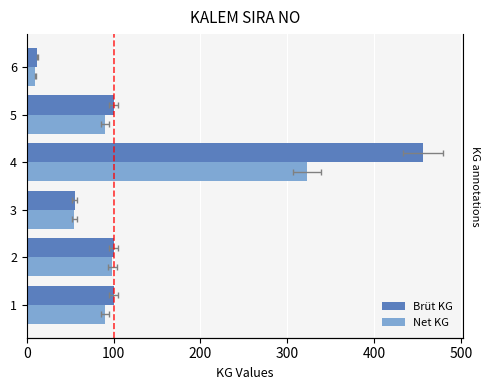

What is the difference between the maximum and minimum values in the Brüt KG series?

444.0